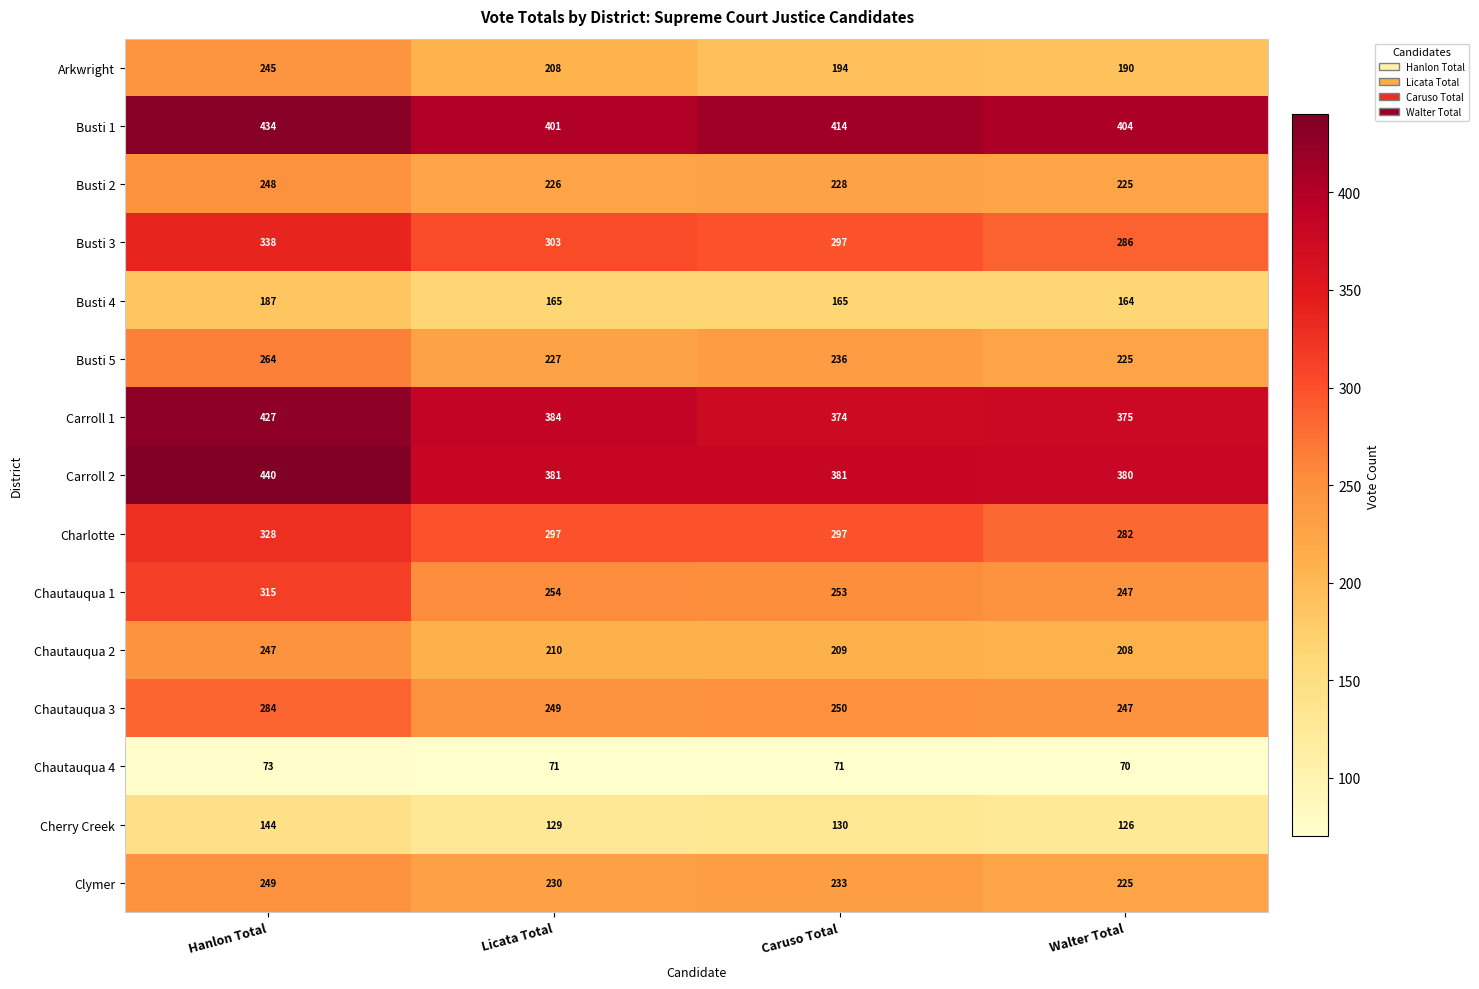

Which series has the largest range (max minus min)?

Chautauqua 1